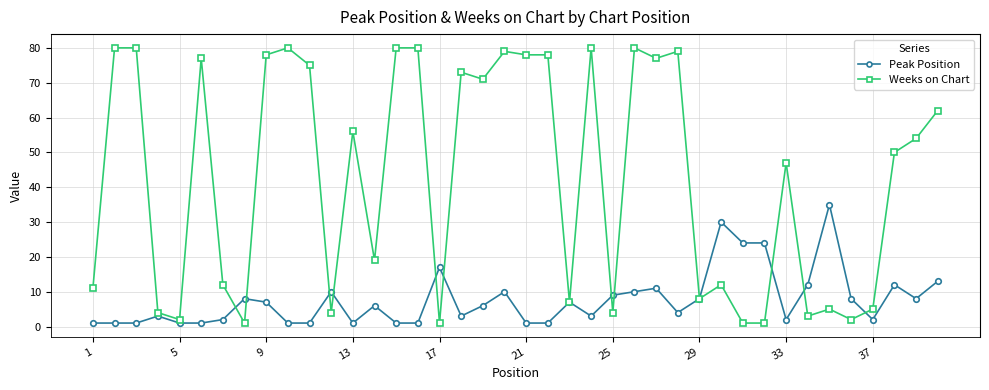

What is the highest value of the Peak Position series?

35